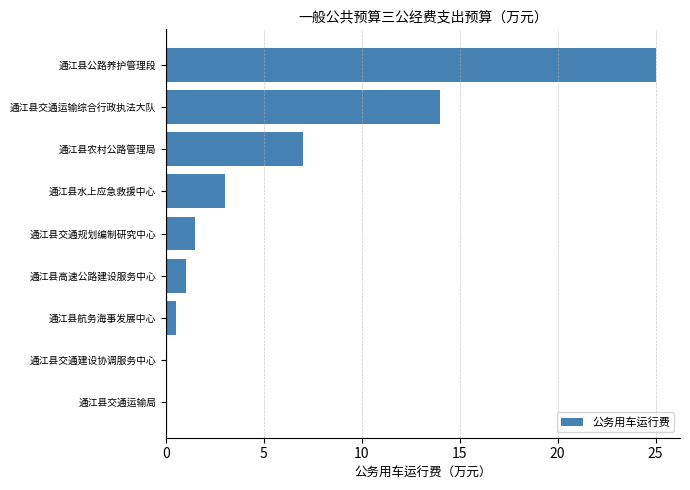

Does the chart contain stacked bars?

No